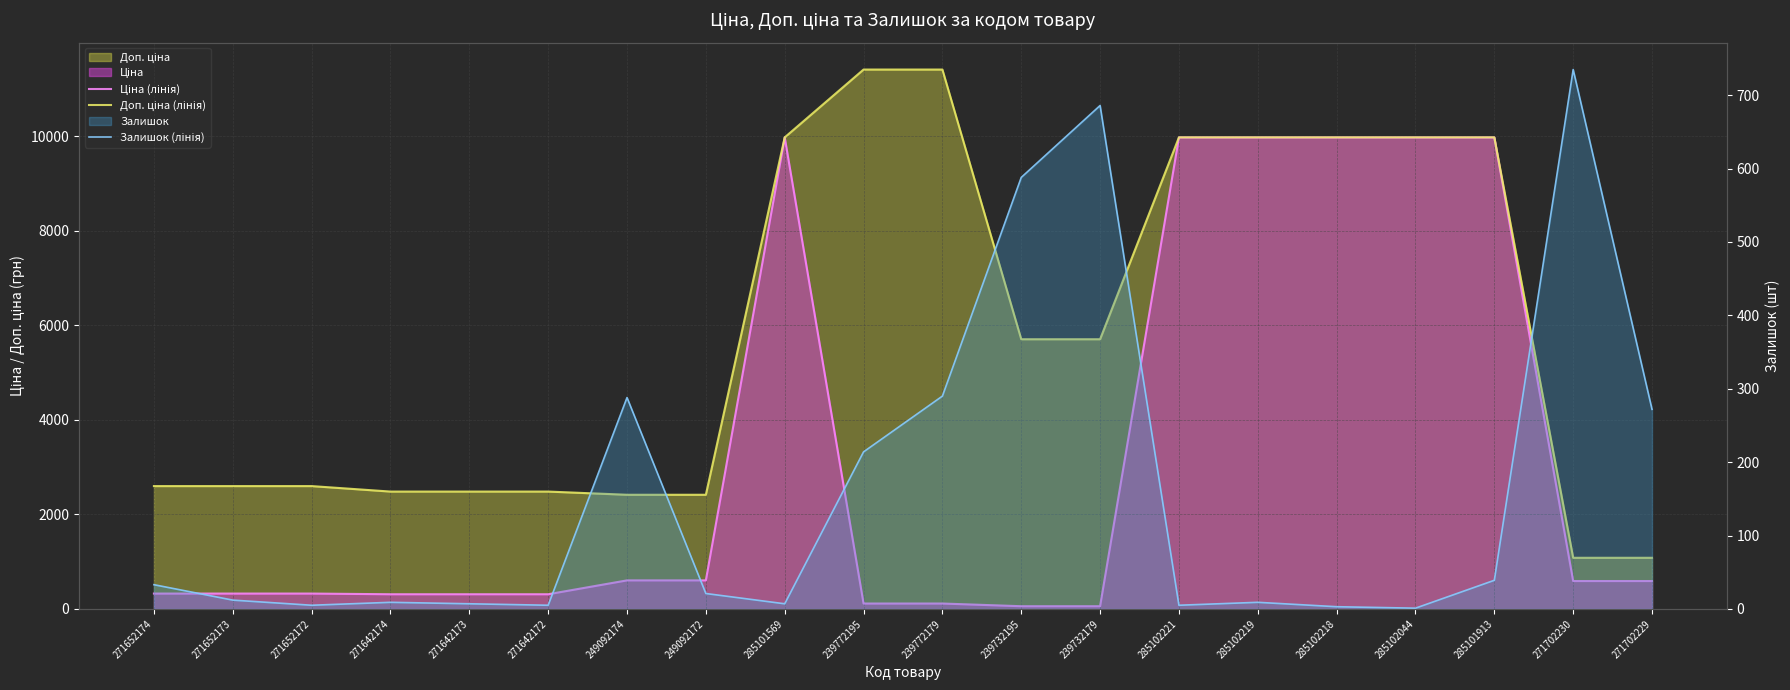

What is the label of the 20th point from the left?

271702229